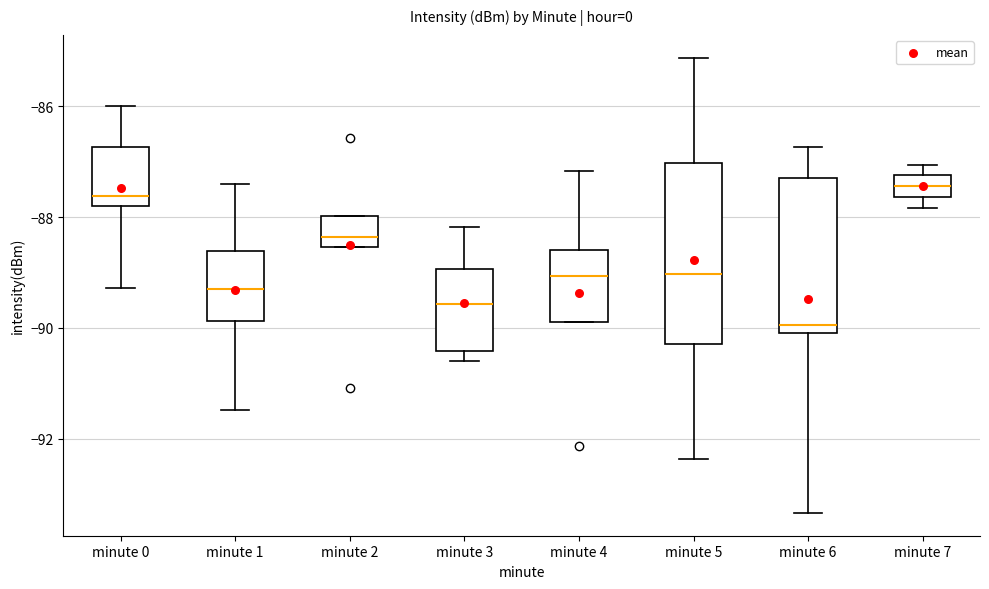

Reading left to right, transcribe this box plot: for each box, give where its median line is, the range the box spans, and where its two whiskers end, as read against the y-axis. The values are not printed on the chart, so give them approximately, as read against the axis.

minute 0: median -87.6, box -87.8 to -86.8, whiskers -89.2 to -86.0
minute 1: median -89.2, box -89.8 to -88.6, whiskers -91.4 to -87.4
minute 2: median -88.4, box -88.6 to -88.0, whiskers -88.6 to -88.0
minute 3: median -89.6, box -90.4 to -89.0, whiskers -90.6 to -88.2
minute 4: median -89.0, box -89.8 to -88.6, whiskers -89.8 to -87.2
minute 5: median -89.0, box -90.2 to -87.0, whiskers -92.4 to -85.2
minute 6: median -90.0 (just above the box's lower edge), box -90.0 to -87.2, whiskers -93.4 to -86.8
minute 7: median -87.4, box -87.6 to -87.2, whiskers -87.8 to -87.0